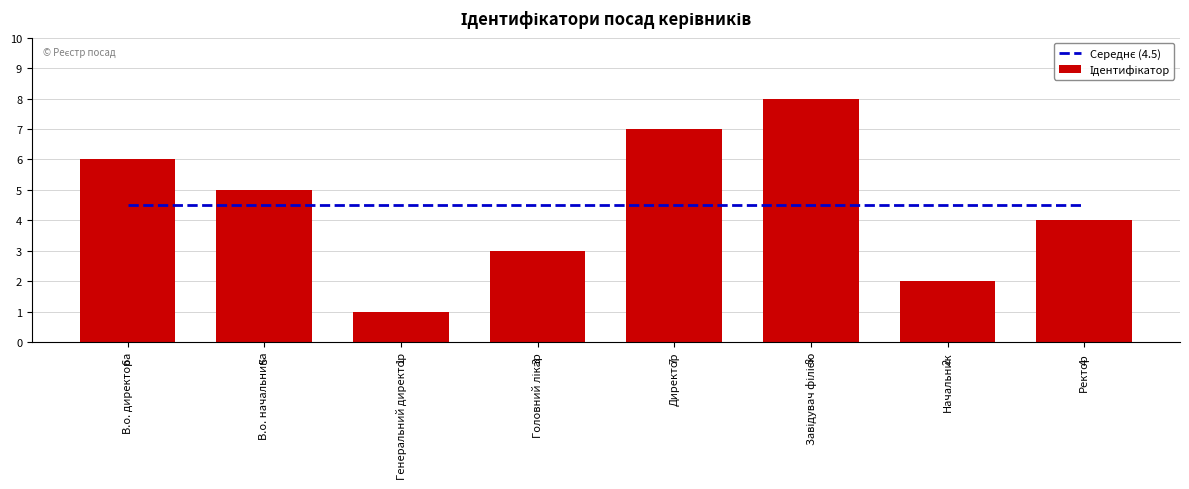

List the labels in order of Середнє (4.5) value, smallest first.

В.о. директора, В.о. начальника, Генеральний директор, Головний лікар, Директор, Завідувач філією, Начальник, Ректор